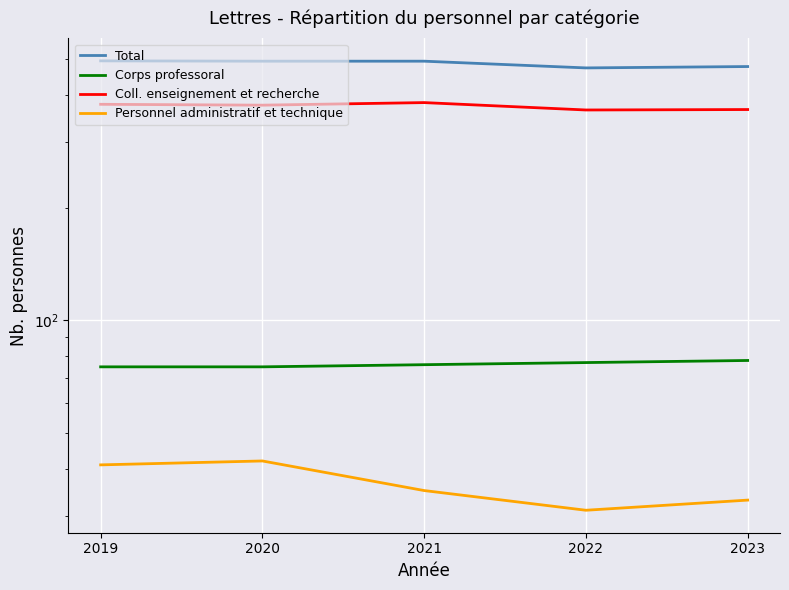

Which has a higher value, 2022 or 2023?

2023